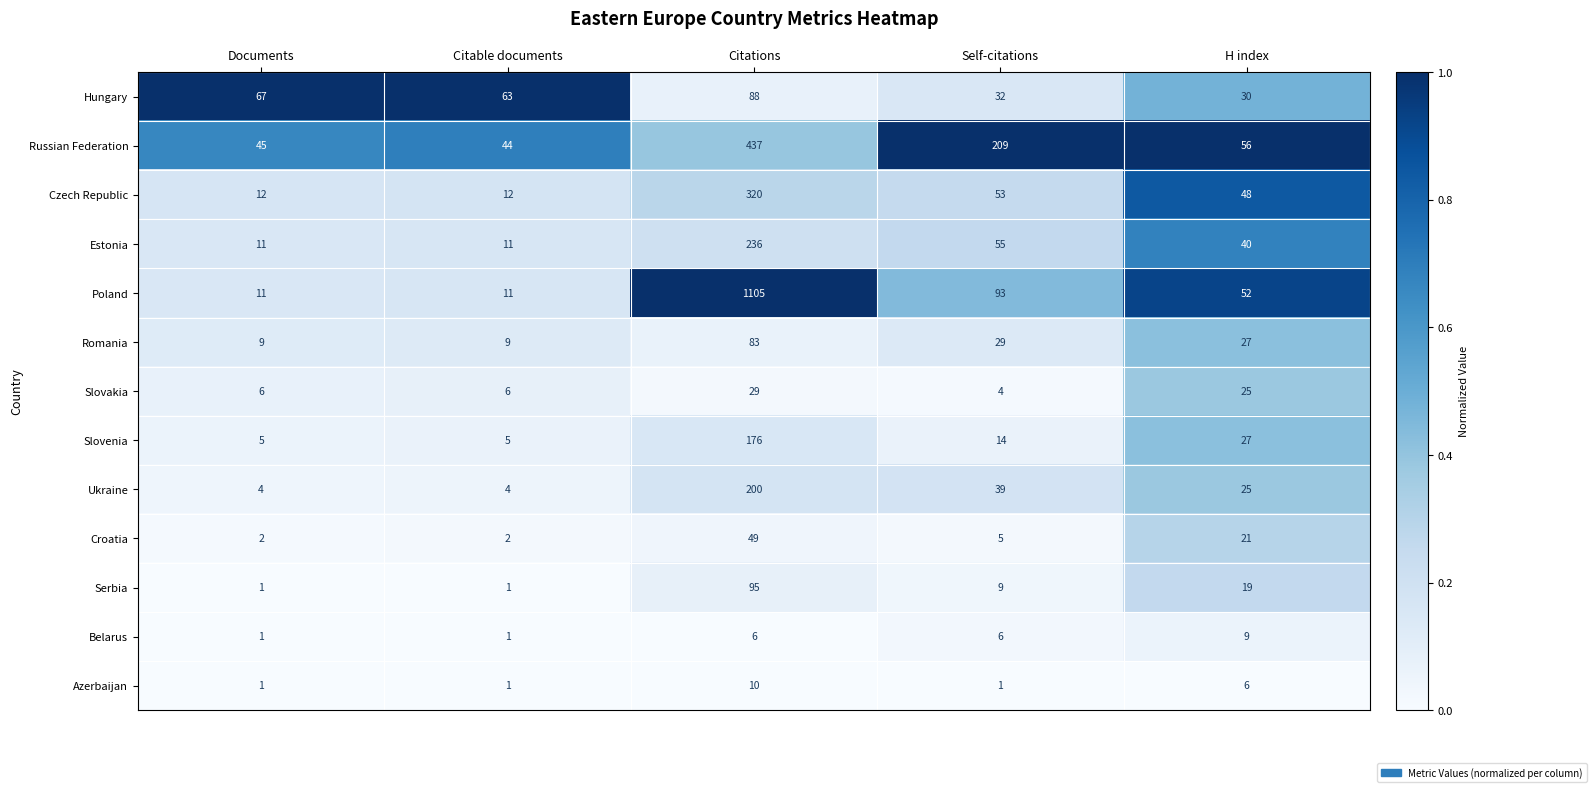

What is the difference between the second highest and second lowest values in the Hungary series?

35